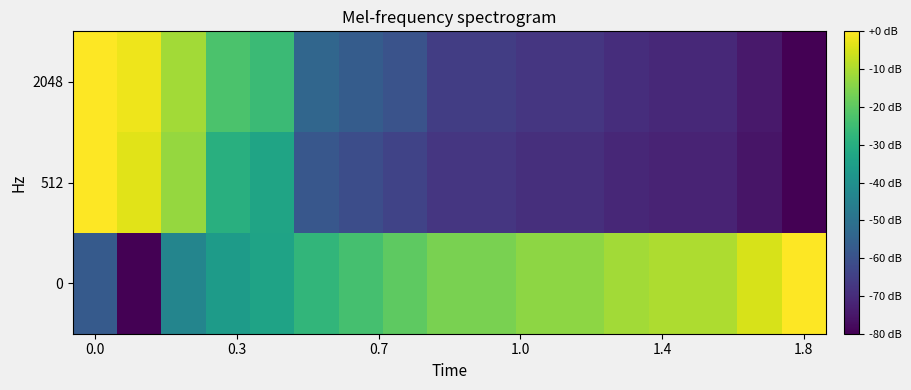

Rank the series by their maximum value, from lowest to highest.

0, 512, 2048